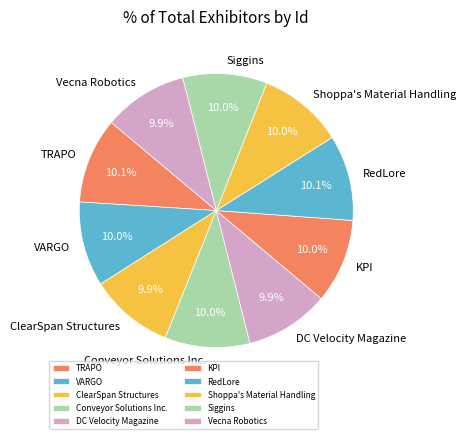

Is the sum of Shoppa's Material Handling and KPI greater than half?

No